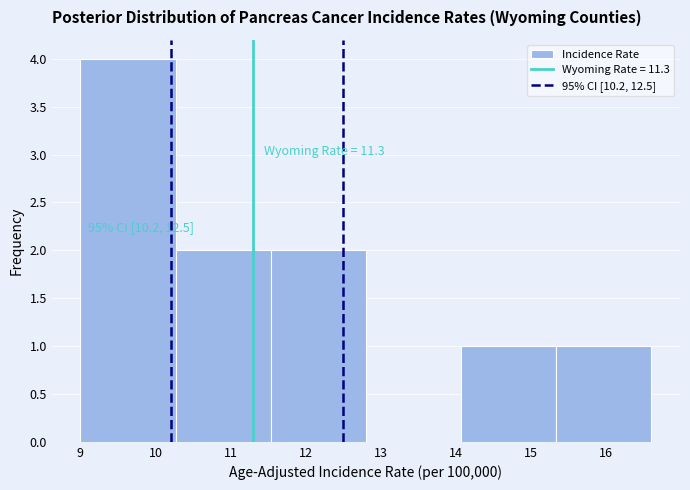

Over which range of the x-axis is the bar tallest?

9.0 to 10.3